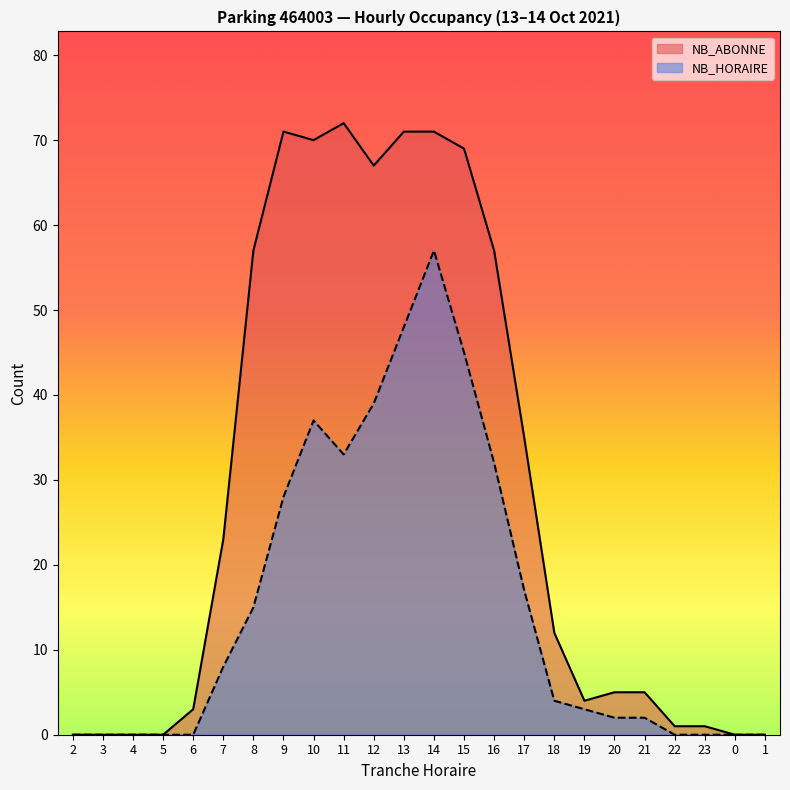

At 5, list the series in order from smallest to largest.

NB_HORAIRE, NB_ABONNE